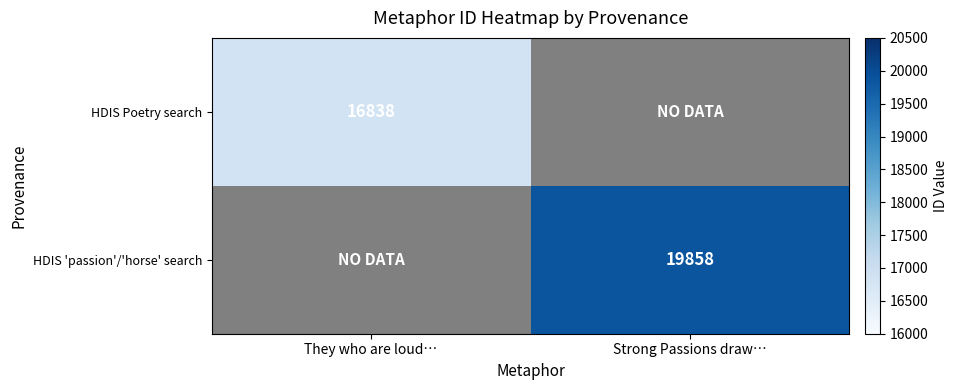

True or false: HDIS 'passion'/'horse' search has a value of 19858 at Strong Passions draw….

True